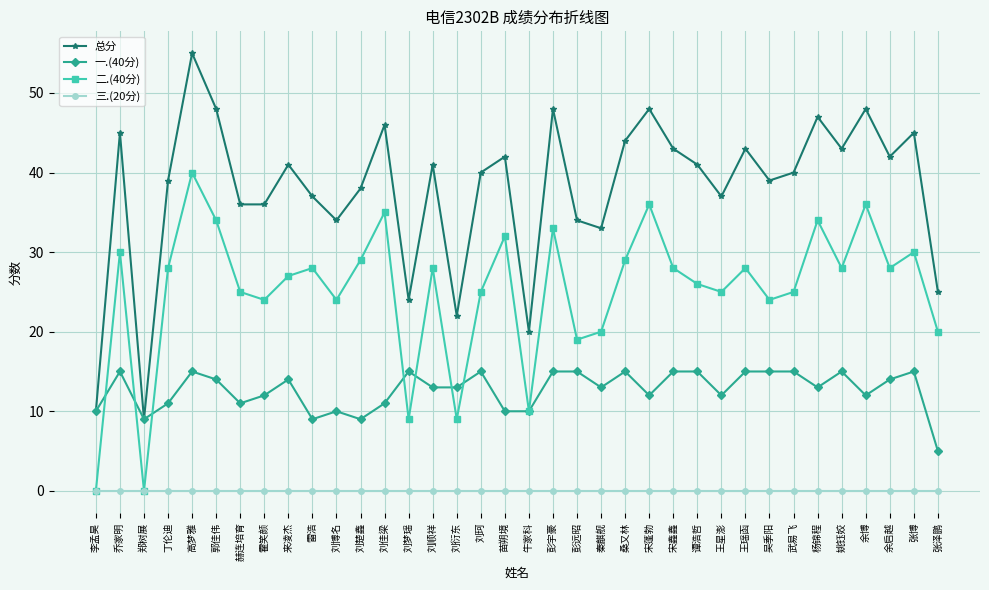

At which category is the sum across all series the highest?

高梦雅